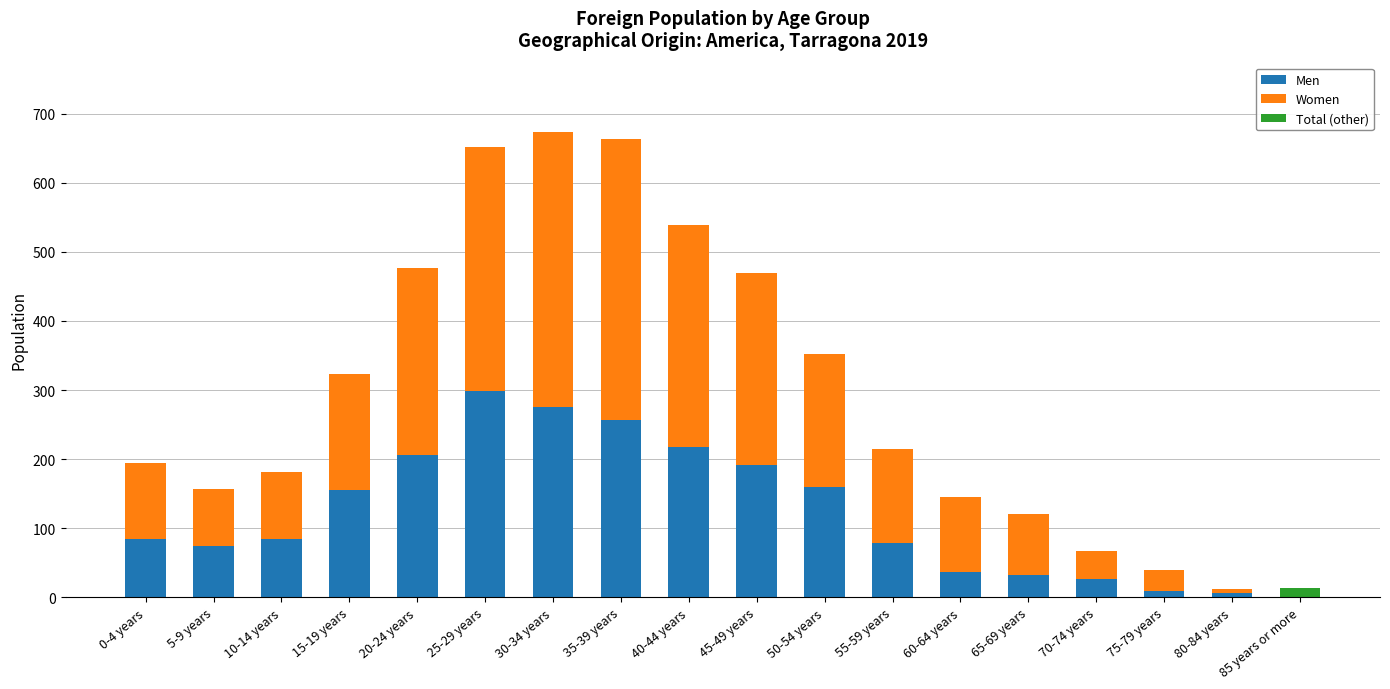

What is the maximum value for Men?

298